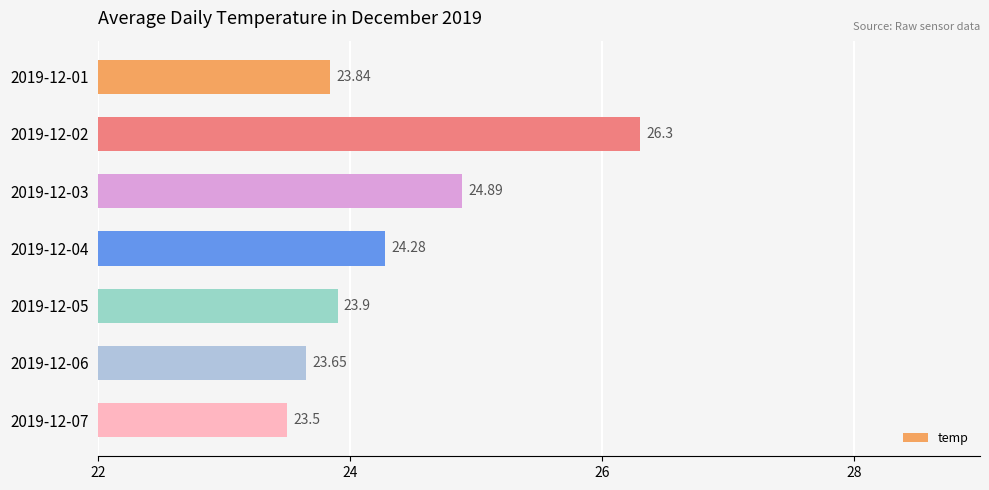

What is the difference between the second highest and second lowest values?

1.2